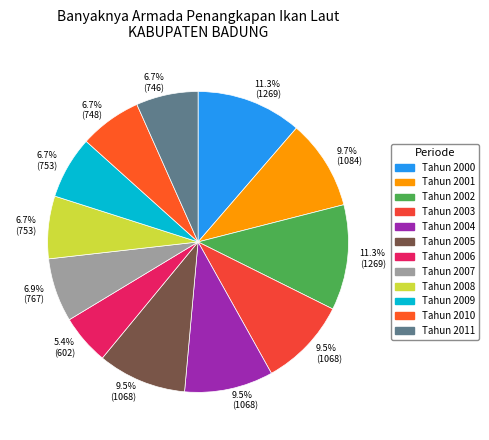

How many slices are in this pie chart?

12